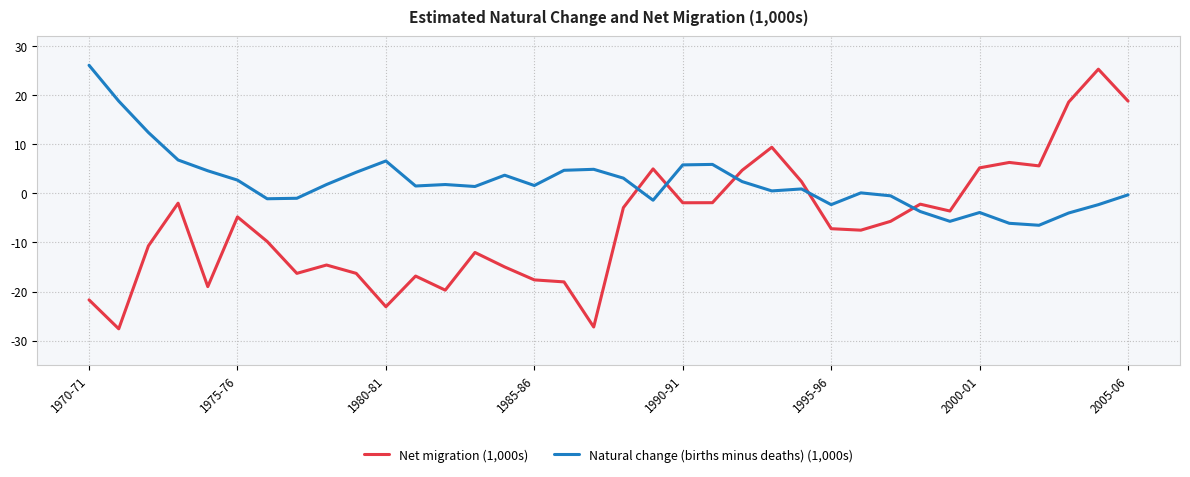

What is the average value of the Net migration (1,000s) series?

-6.2